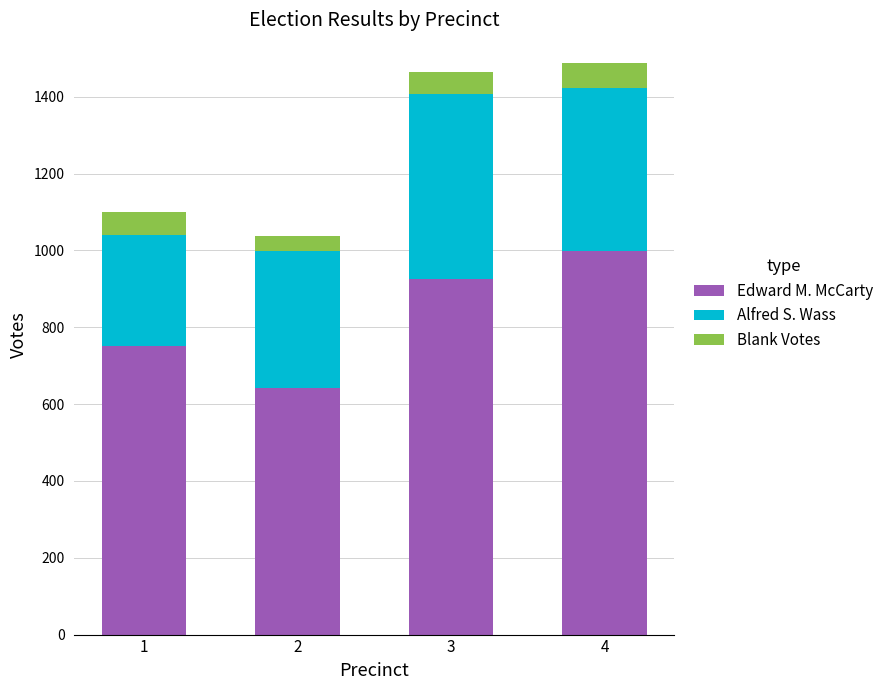

How many bars are there in total?

4